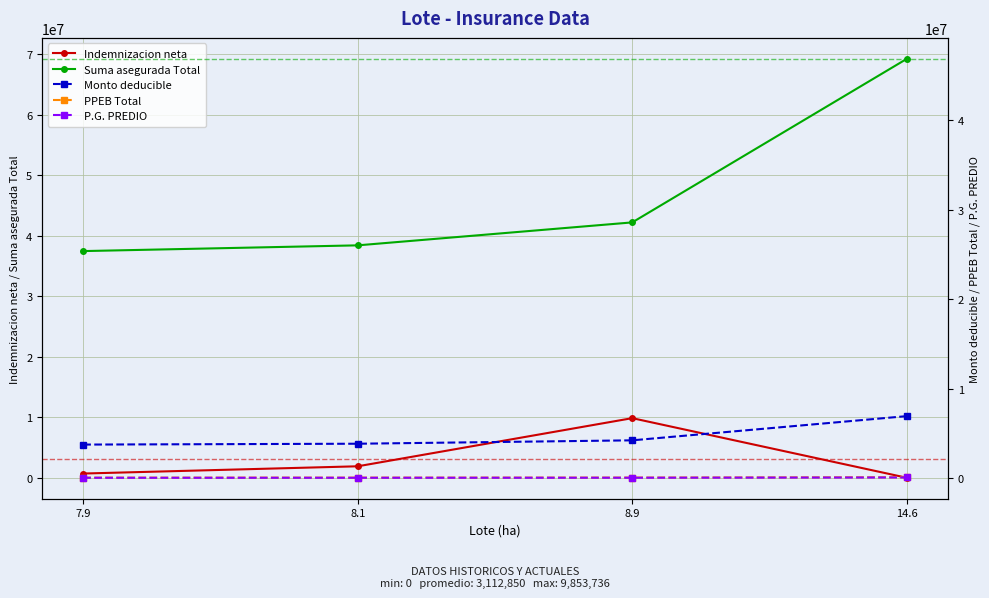

At how many categories does at least one series exceed 8053368?

4